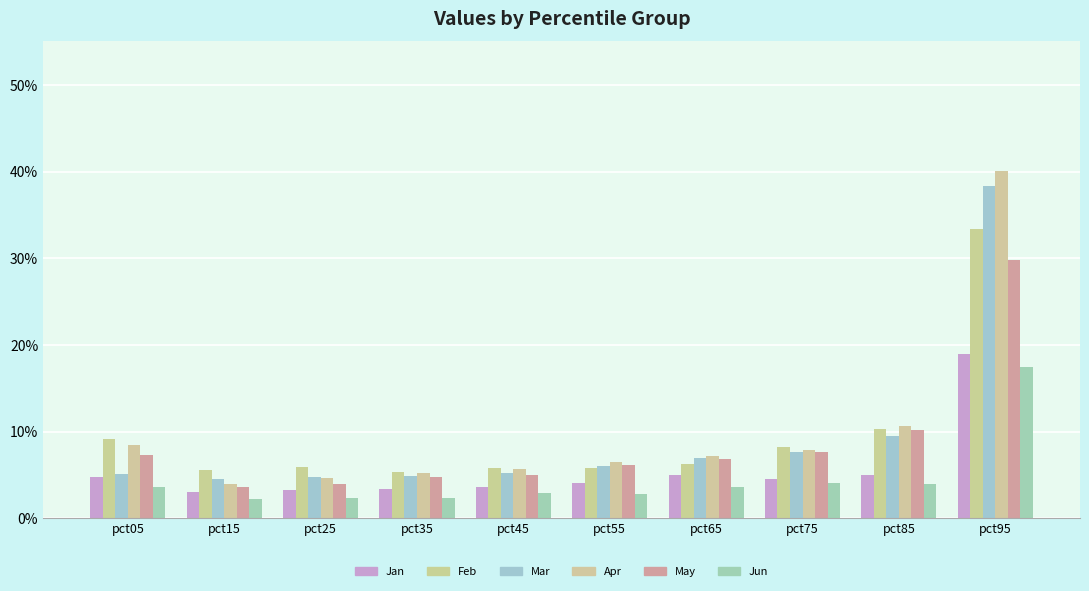

Does the chart contain any negative values?

No